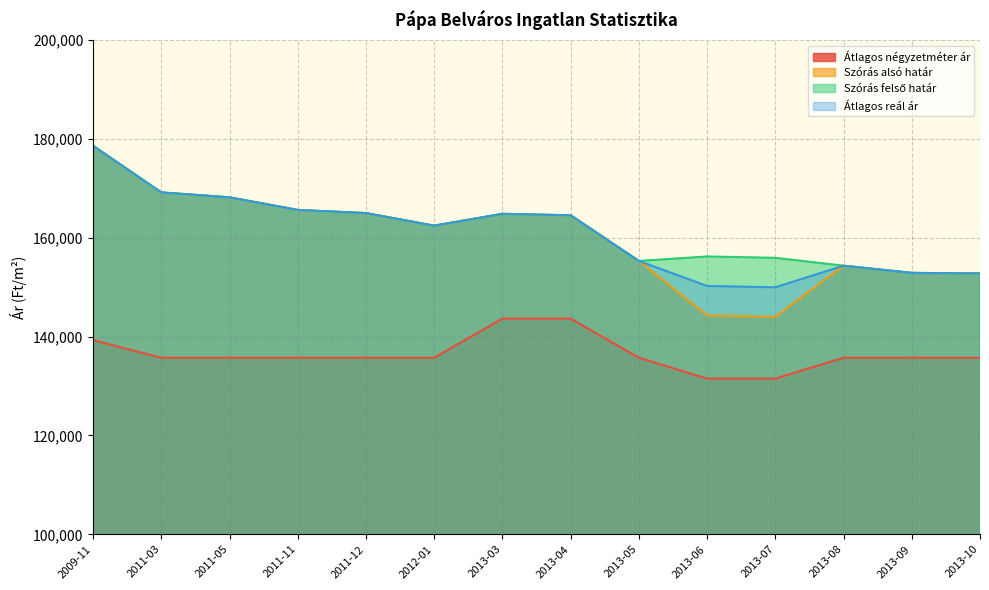

How many data points in Szórás alsó határ are above 164533?

6